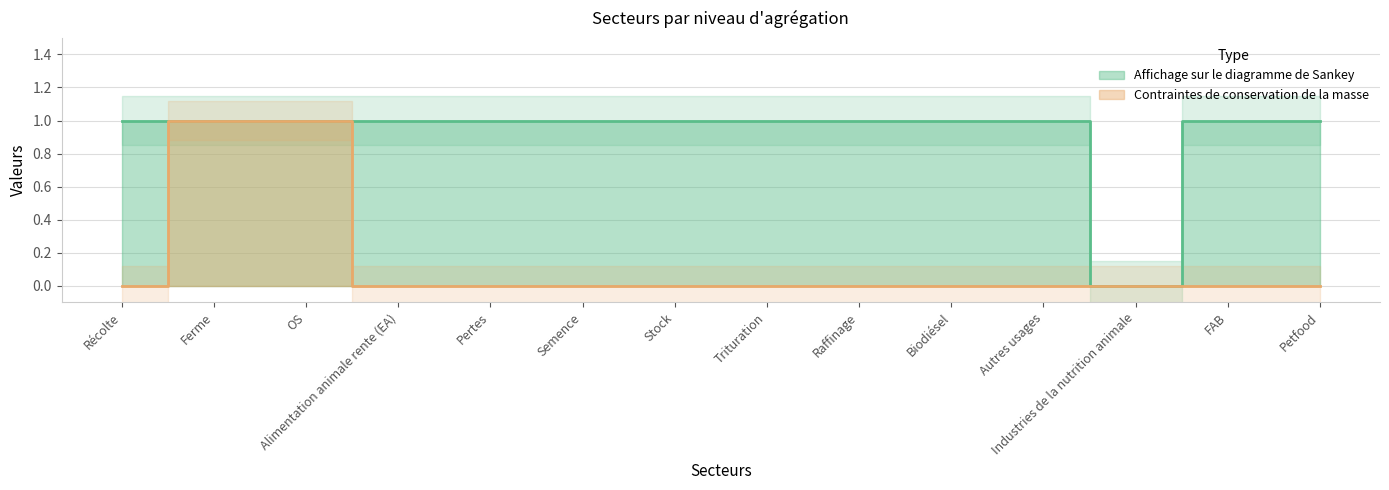

What position from the left is Trituration?

8